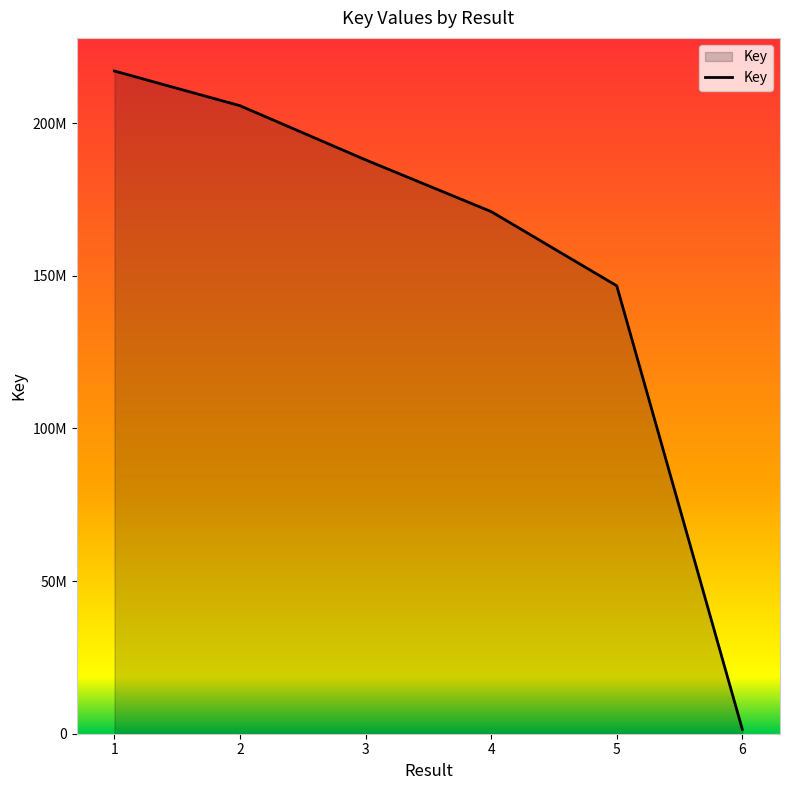

Reading left to right, transcribe all the data shown in this chart.

1=217067977	2=205703535	3=187965042	4=171023352	5=146720211	6=1425133